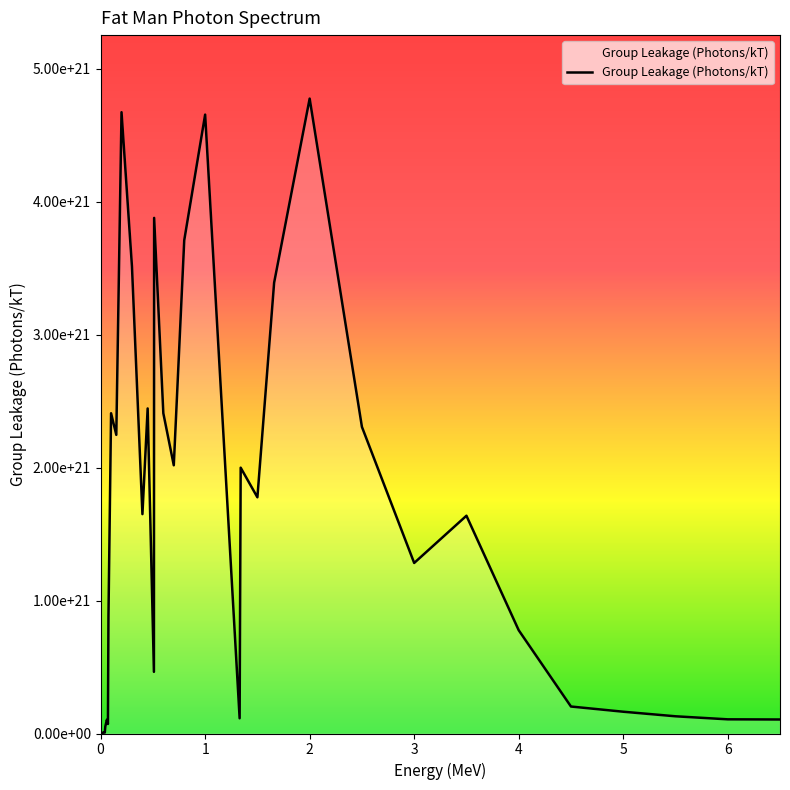

At which category does the chart reach its peak across all series?

2.0